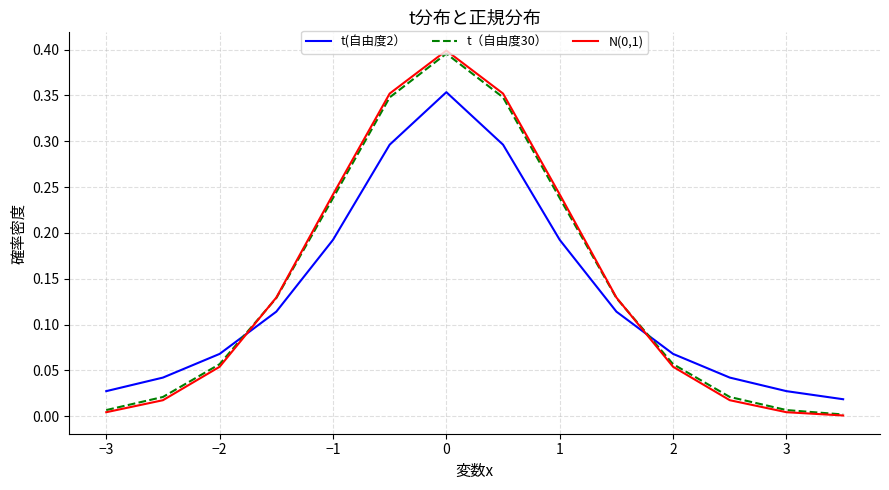

Which series ends up on top after the final intersection of t(自由度2） and N(0,1)?

t(自由度2）